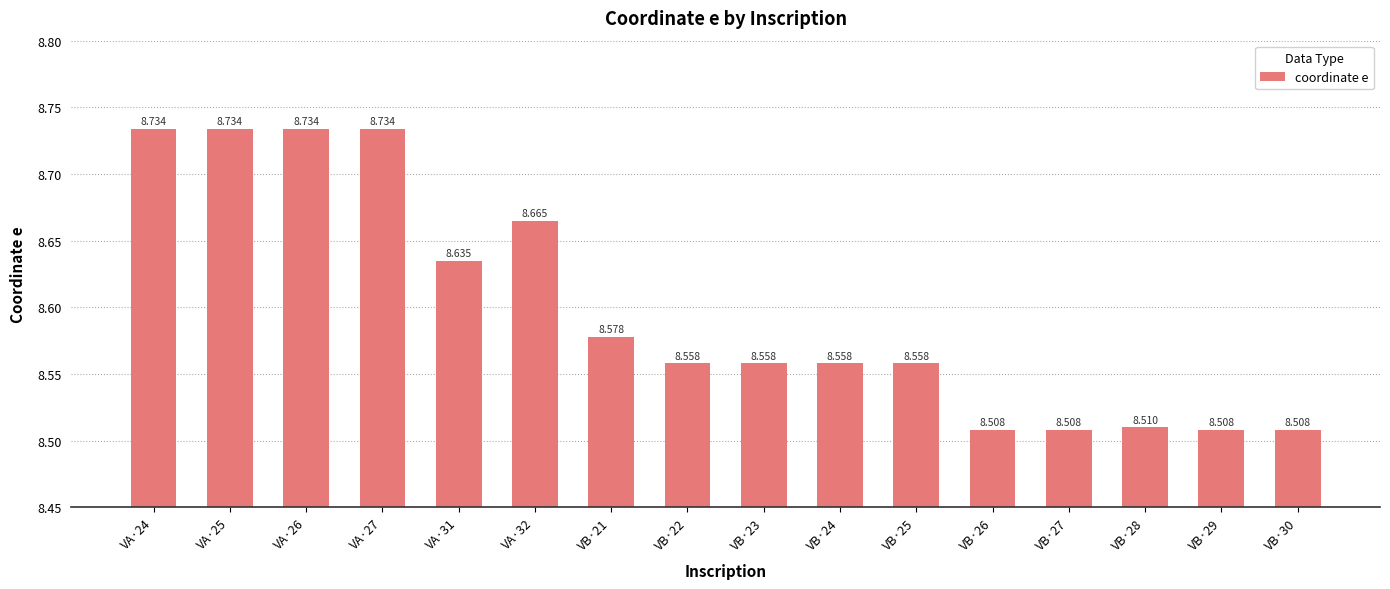

What is the difference between the second highest and minimum values?

0.2